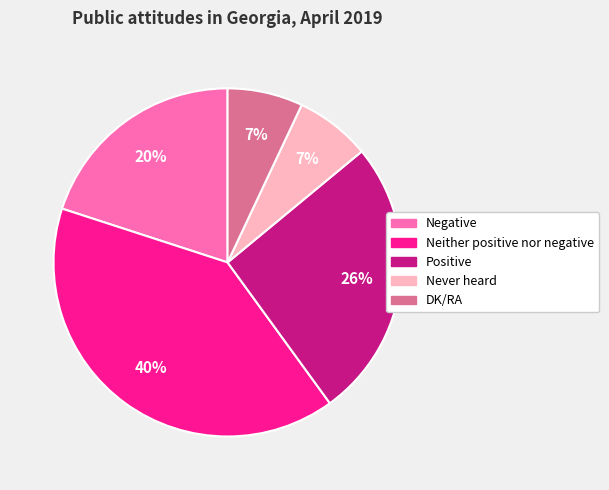

Does any single category account for the majority?

No